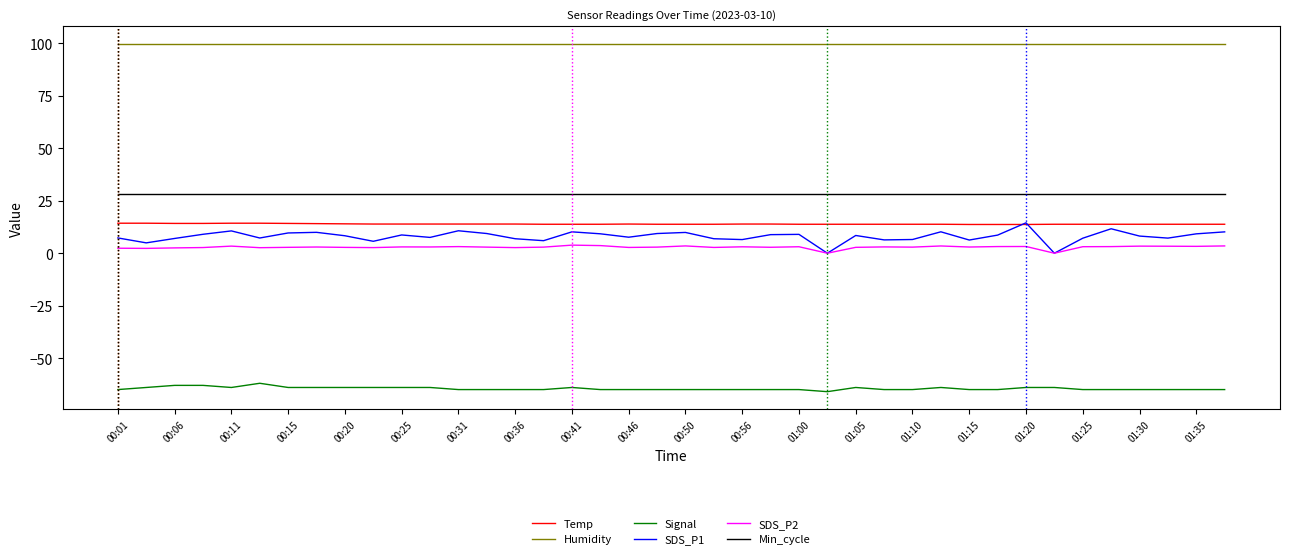

What is the sum of all Humidity values?

3996.0